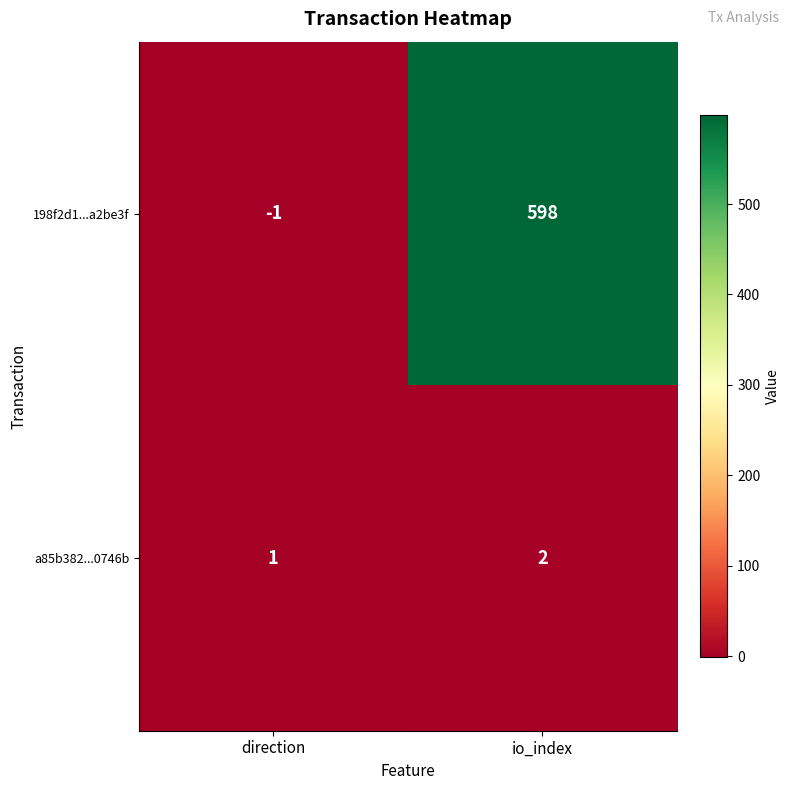

What is the greatest value displayed?

598